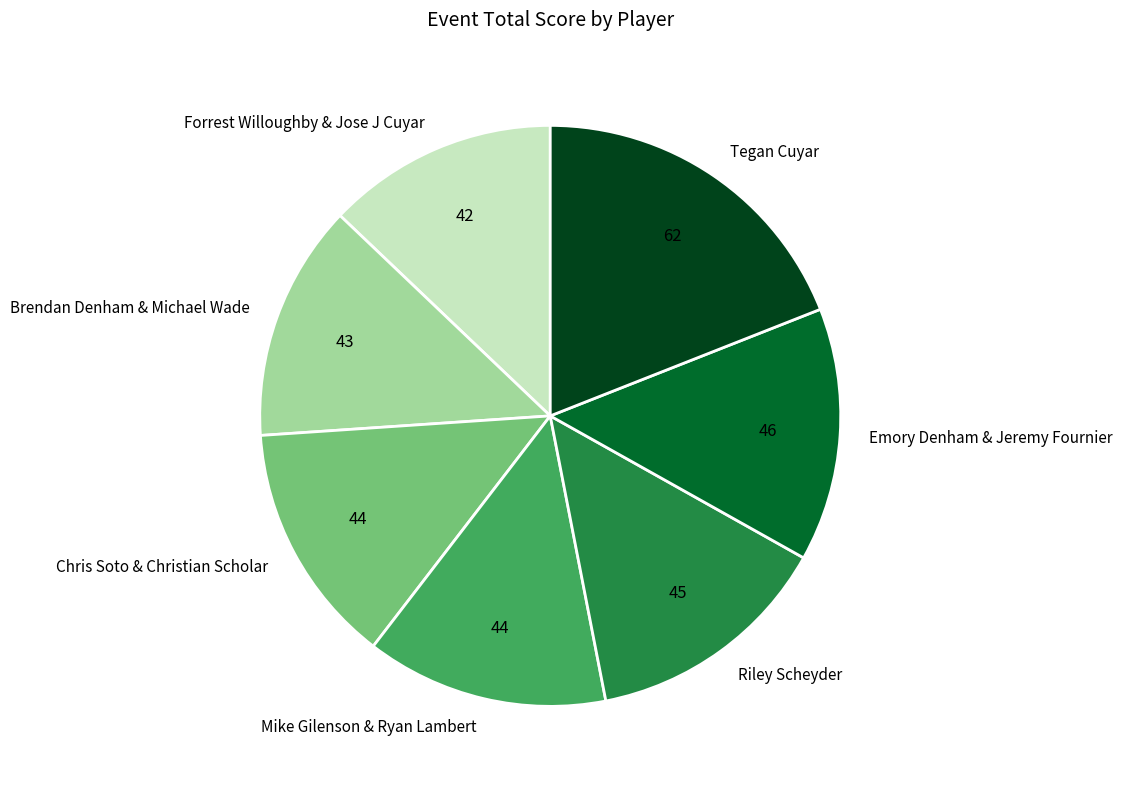

What is the ratio of the value at Brendan Denham & Michael Wade to the value at Mike Gilenson & Ryan Lambert?

1.0